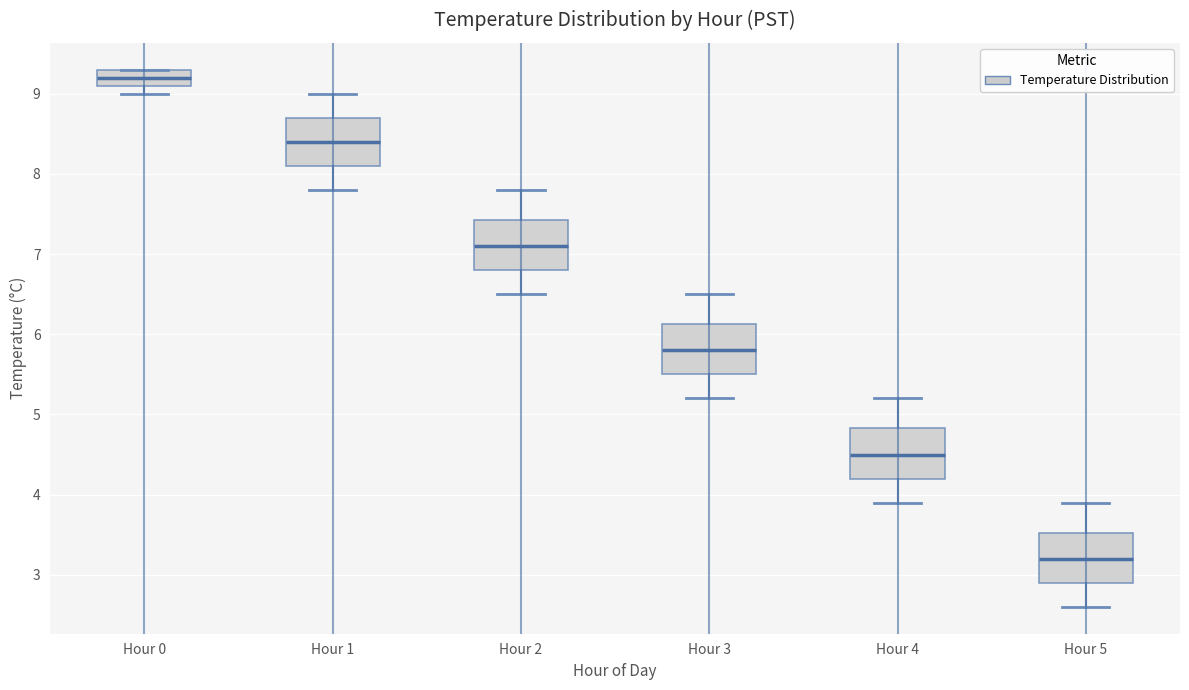

Which box has the lowest median line?

Hour 5